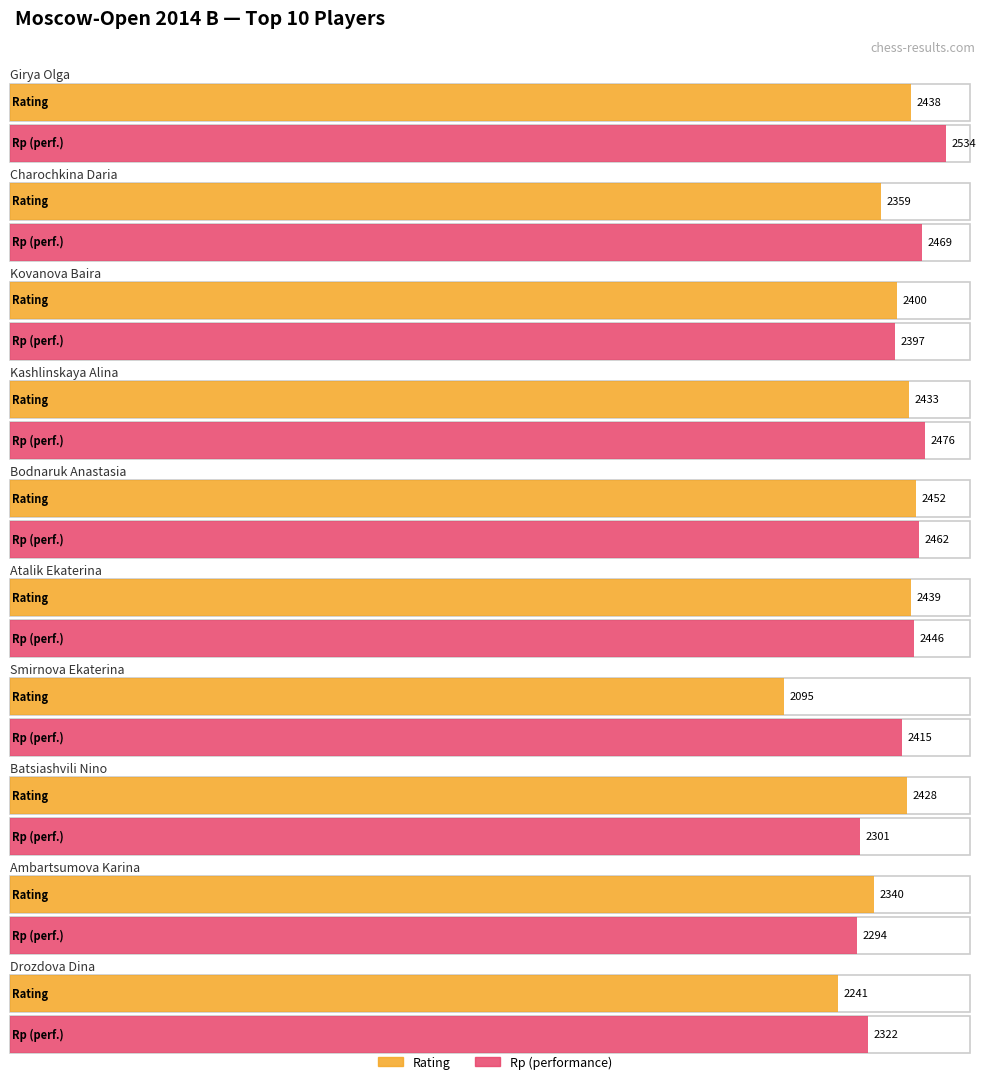

What is the maximum value for Rating?

2452.0